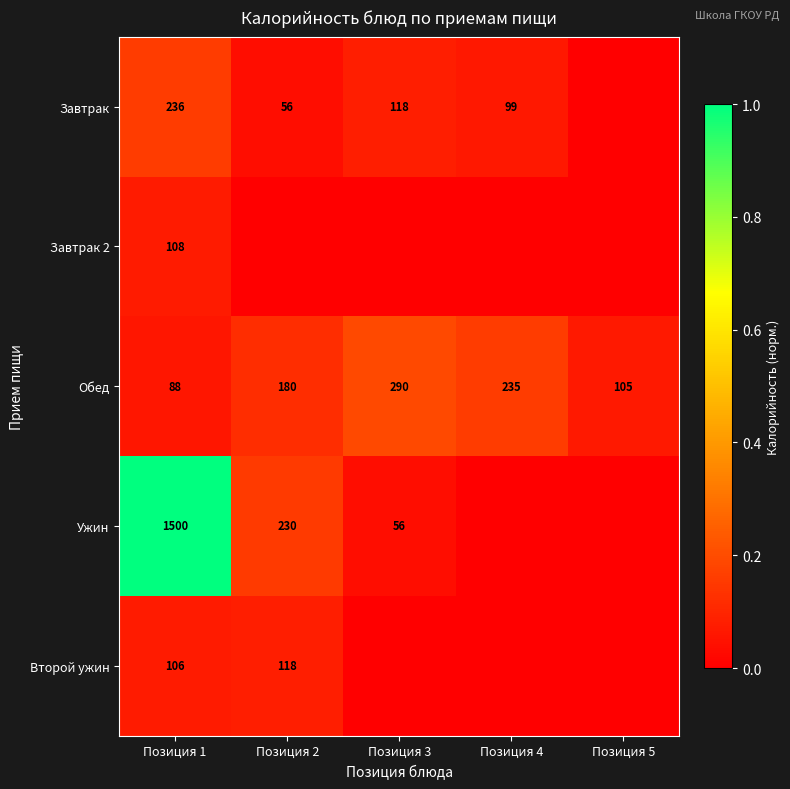

The value of Второй ужин at Позиция 2 is 118. True or false?

True